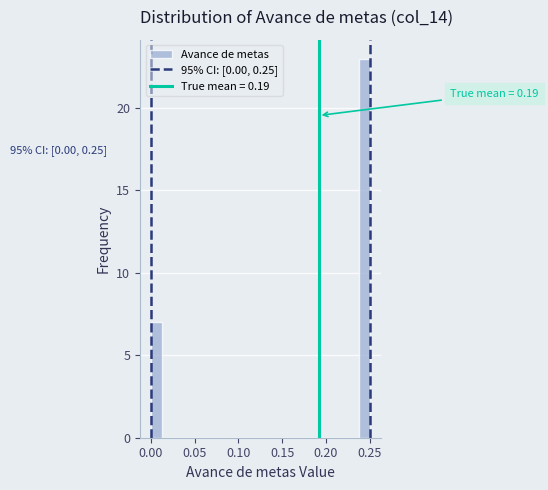

Around what value on the x-axis is the tallest bar? Give the approximate position of its centre, as read against the axis.

0.245